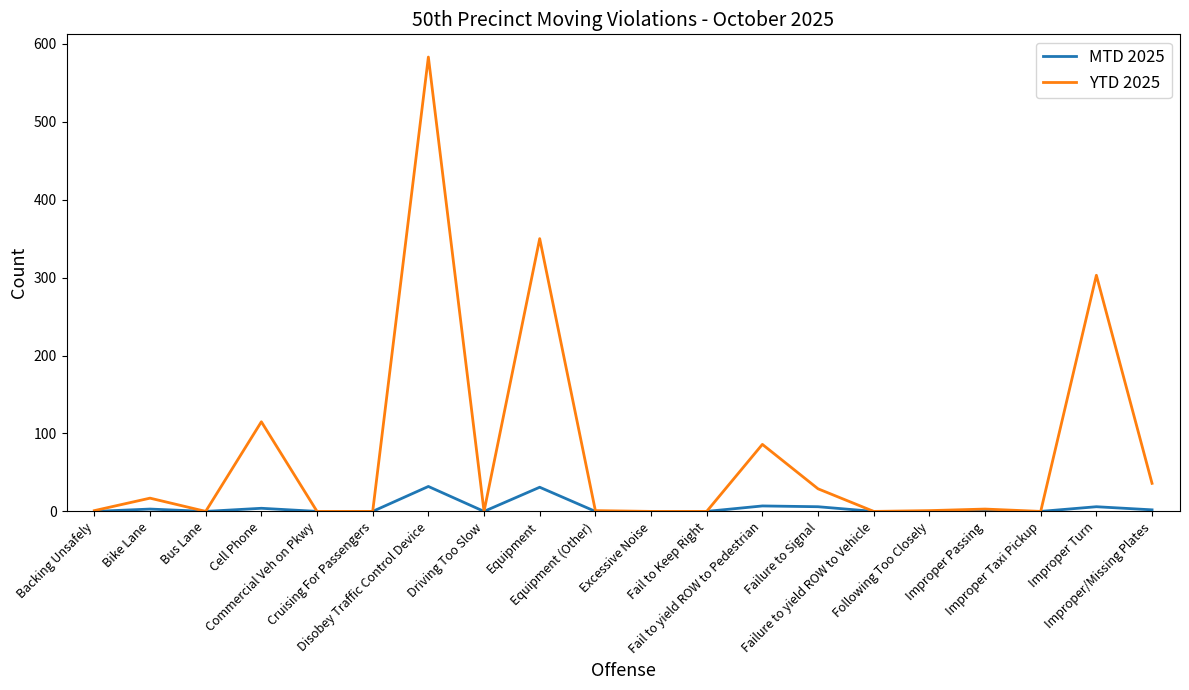

Which series has the largest range (max minus min)?

YTD 2025